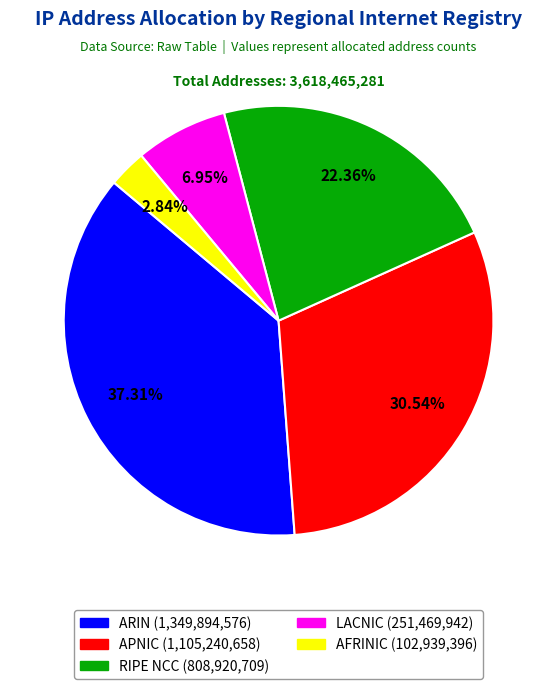

What percentage is the ARIN slice, to the nearest percent?

37%